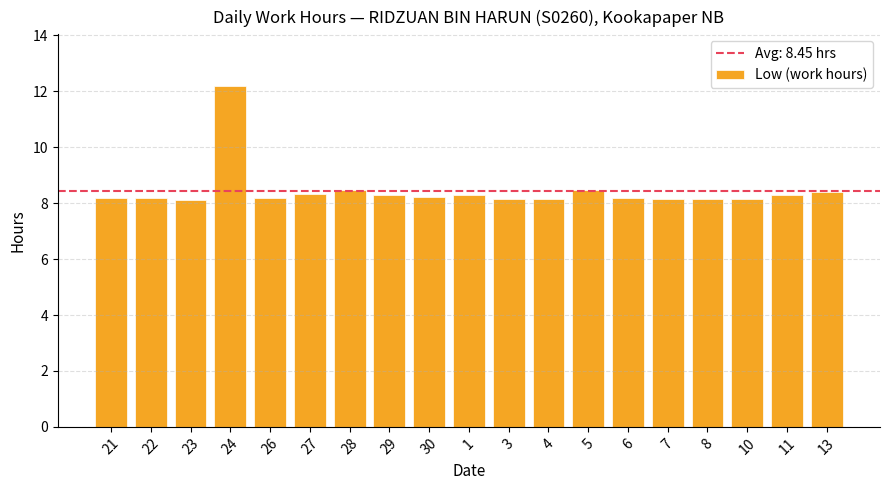

True or false: the data shows 8.4 at 13.

True